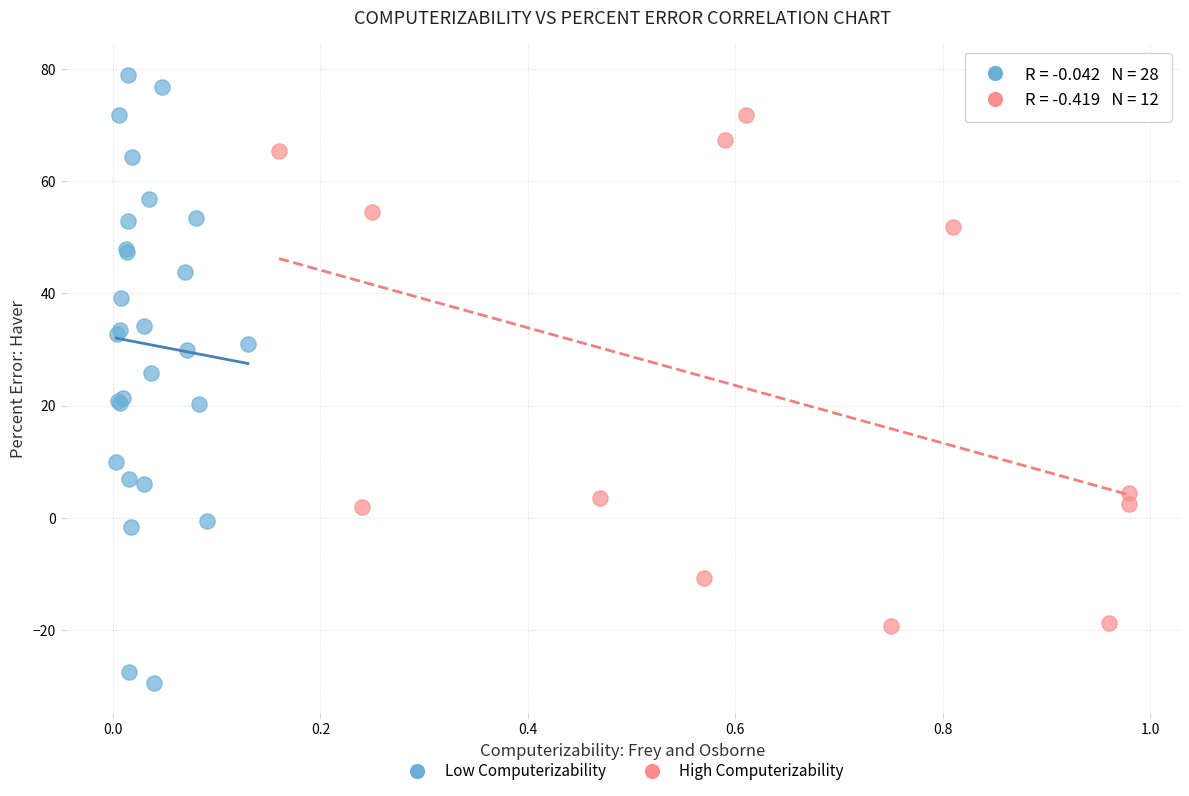

Which series reaches the maximum Y coordinate?

Low Computerizability